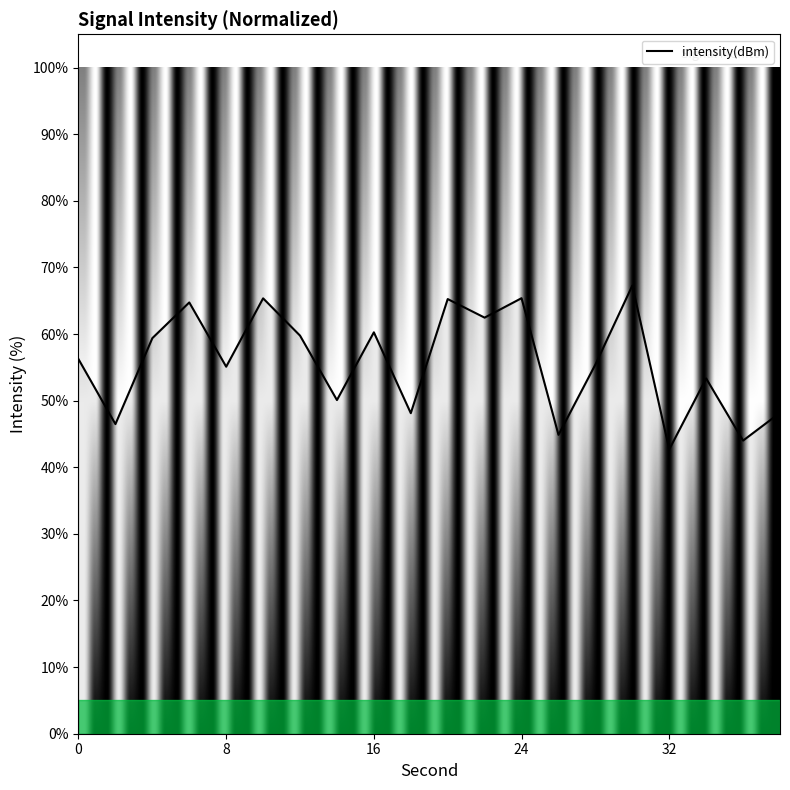

What is the difference between the maximum and minimum values?

24.6